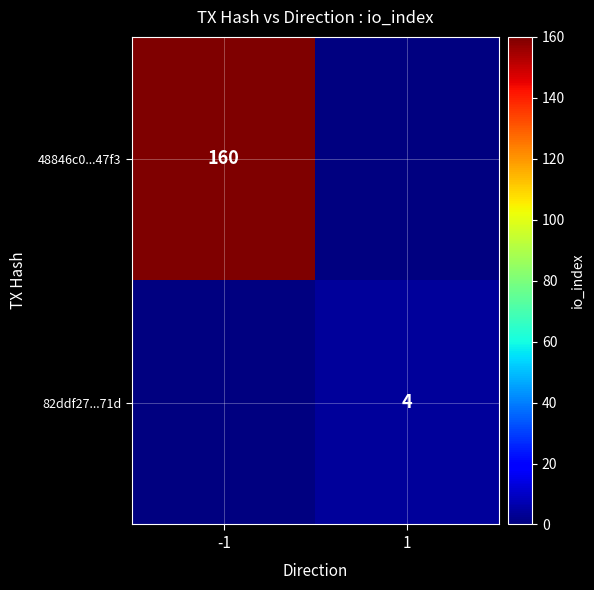

The value of 48846c0...47f3 at -1 is 160. True or false?

True